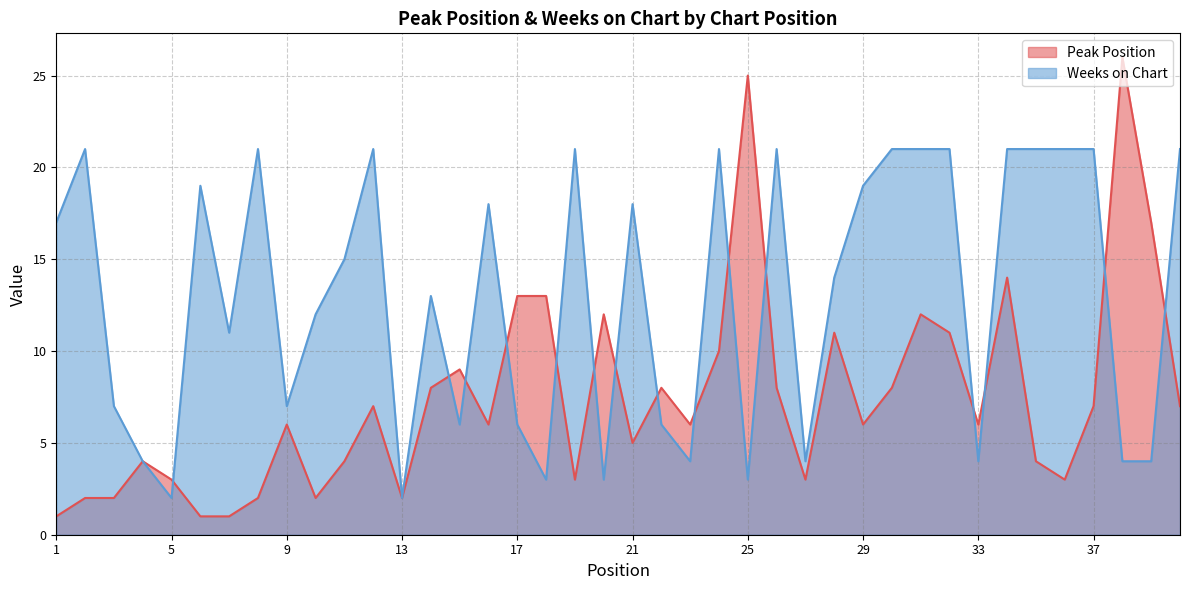

What are all the series names shown in the legend?

Peak Position, Weeks on Chart